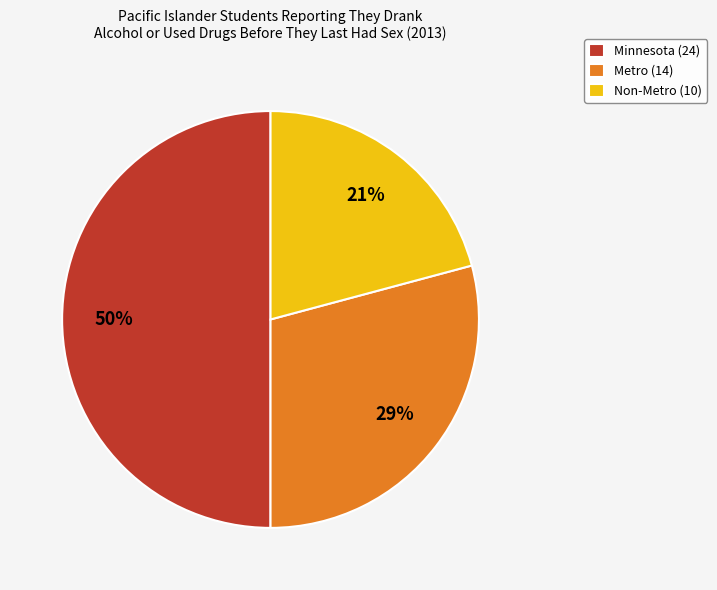

To the nearest percent, what is the average slice percentage?

33%